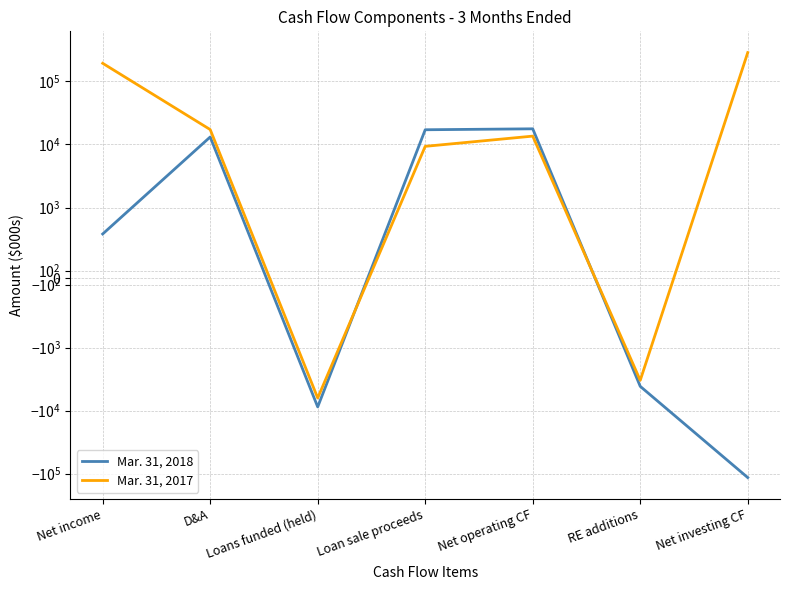

Which series ends up on top after the final intersection of Mar. 31, 2017 and Mar. 31, 2018?

Mar. 31, 2017